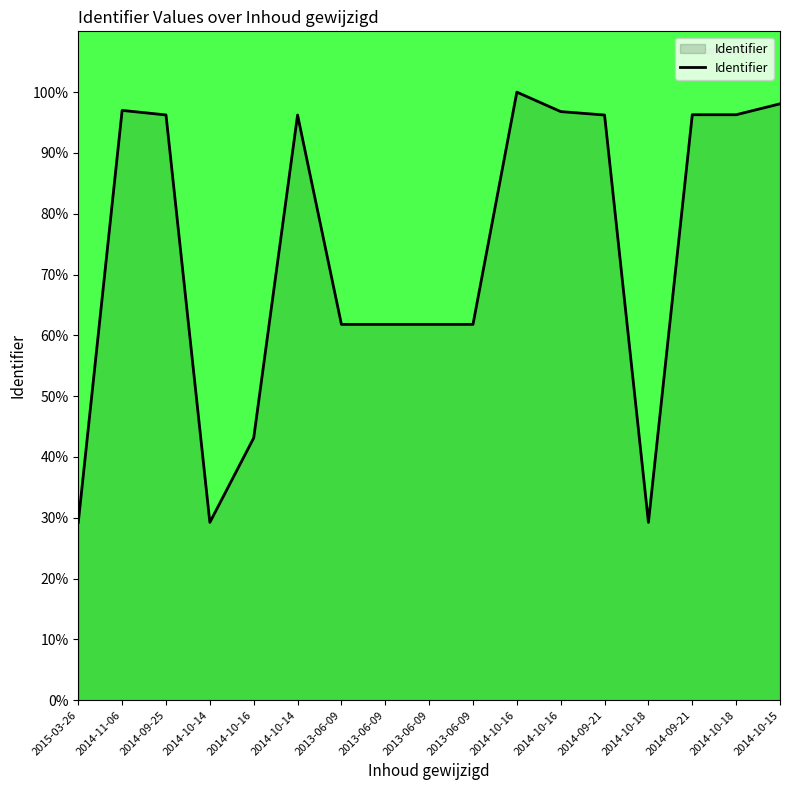

Does the chart have visible grid lines?

No